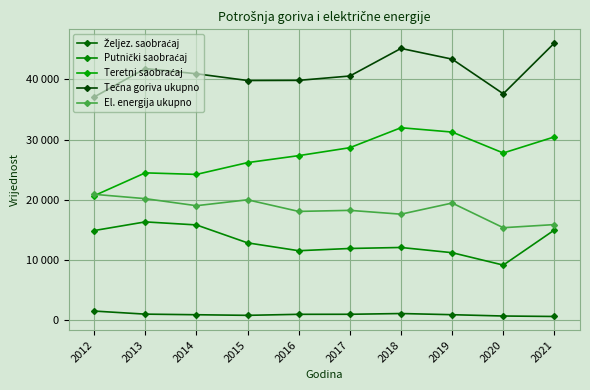

At which category does Željez. saobraćaj reach its first local peak?

2018